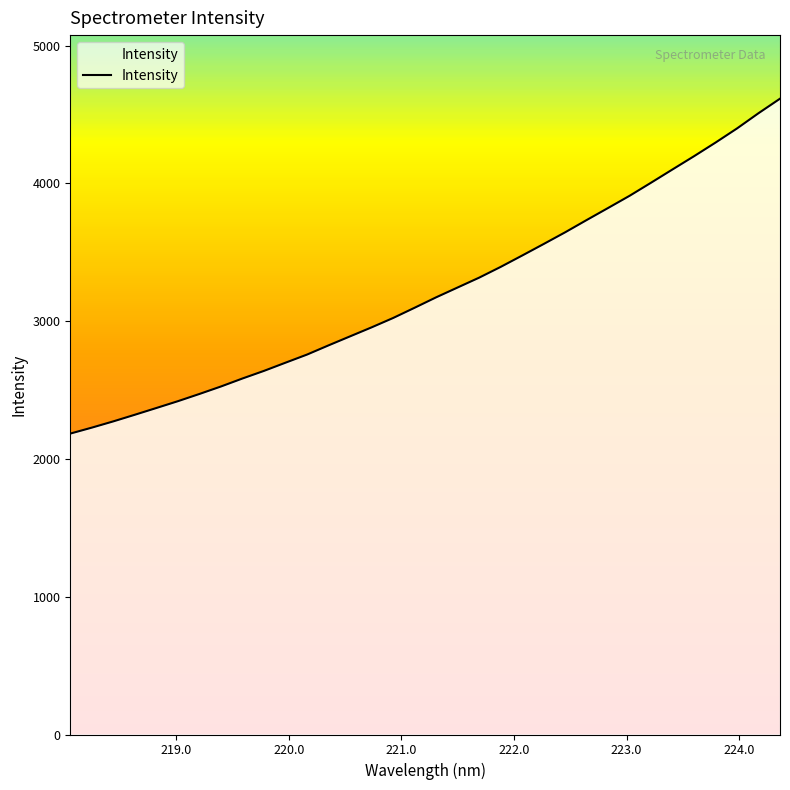

What is the difference between the maximum and minimum values?

2431.1